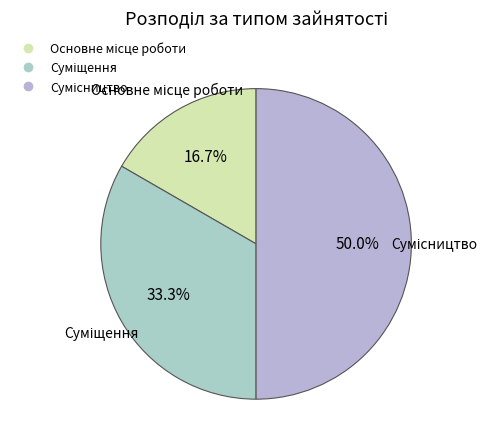

To the nearest percent, what percentage of the pie is Сумісництво?

50%